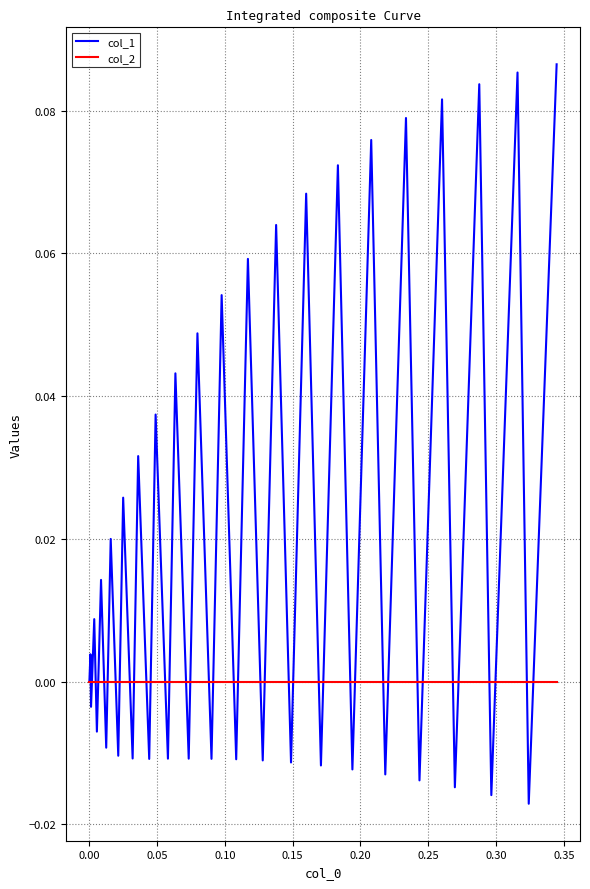

In col_1, how many points are higher than both neighbors (excluding endpoints)?

19